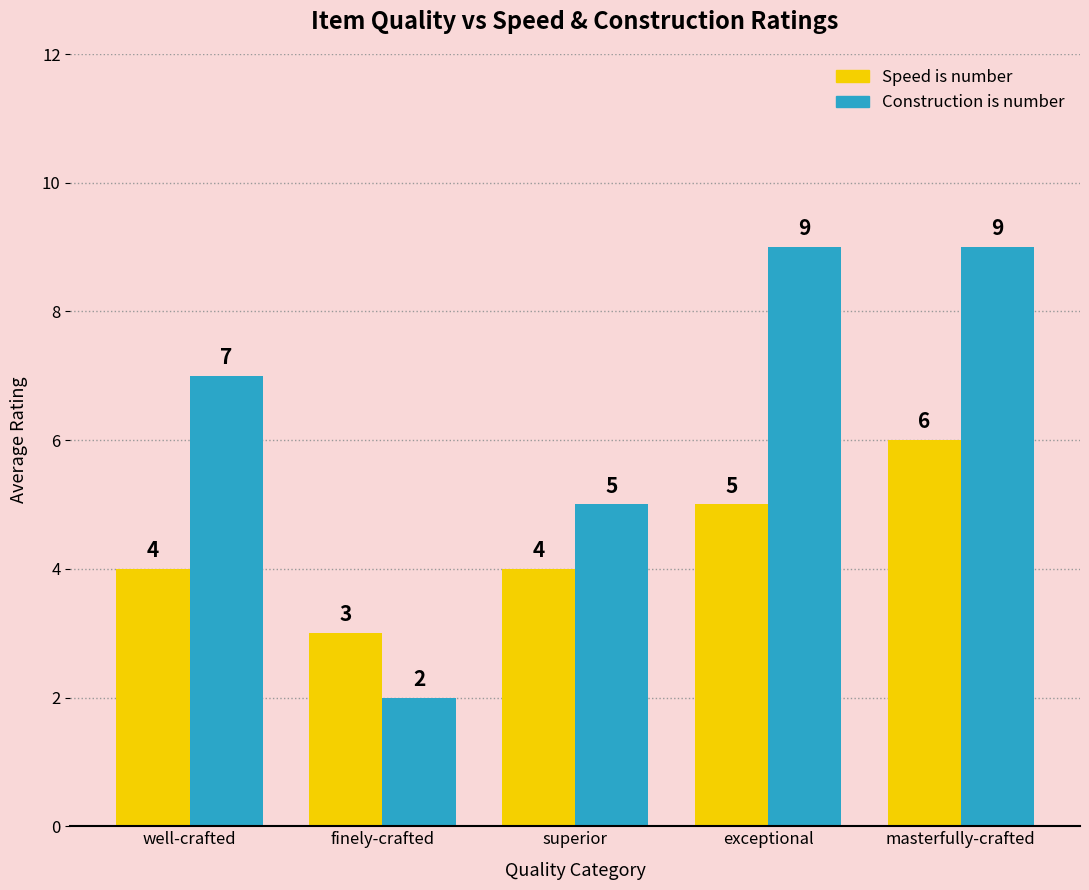

What is the label of the 4th bar from the left?

exceptional